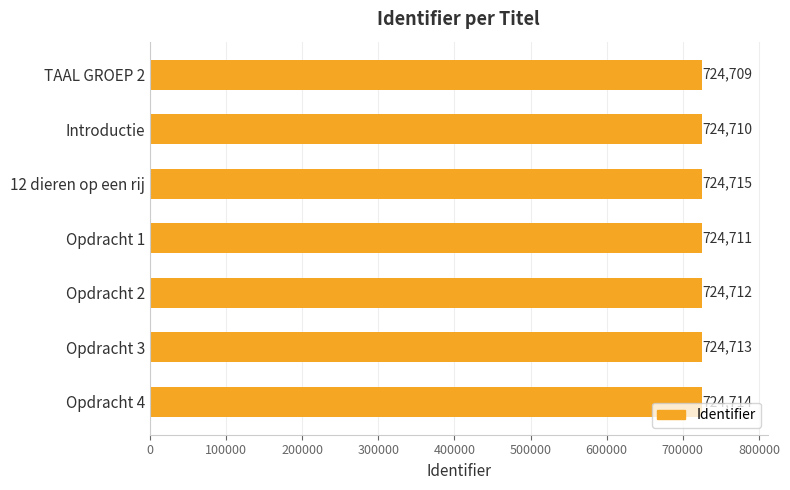

Rank the categories by value from highest to lowest.

12 dieren op een rij, Opdracht 4, Opdracht 3, Opdracht 2, Opdracht 1, Introductie, TAAL GROEP 2